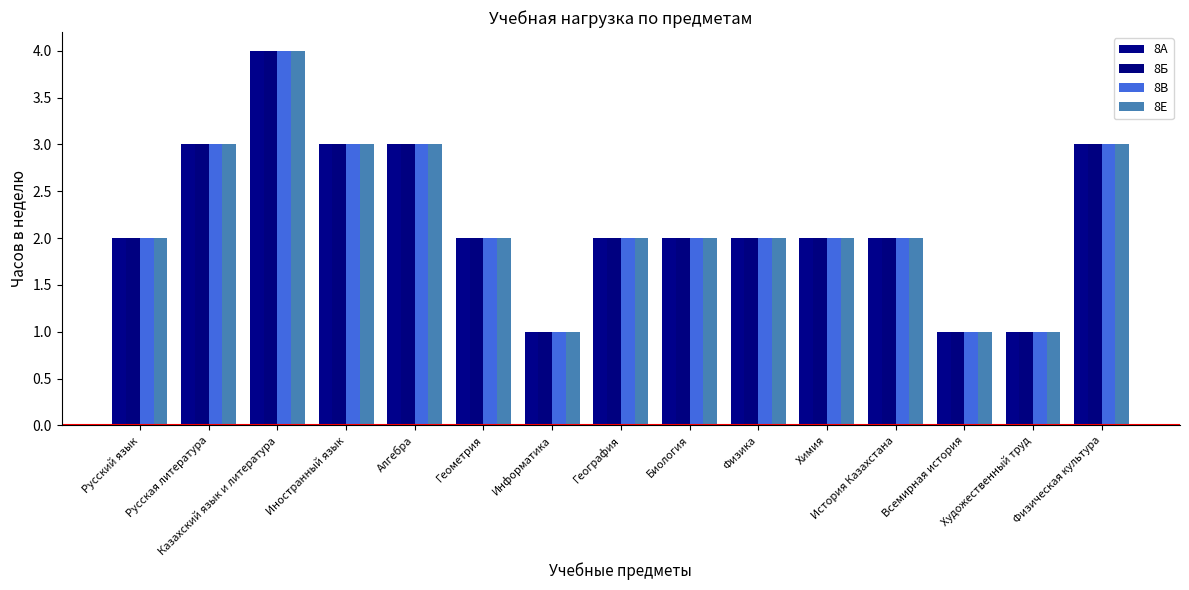

At how many categories does at least one series exceed 2?

5